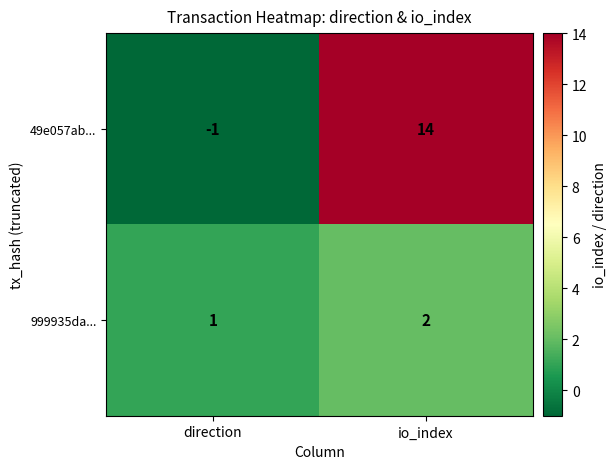

Which series has the largest range (max minus min)?

49e057ab...